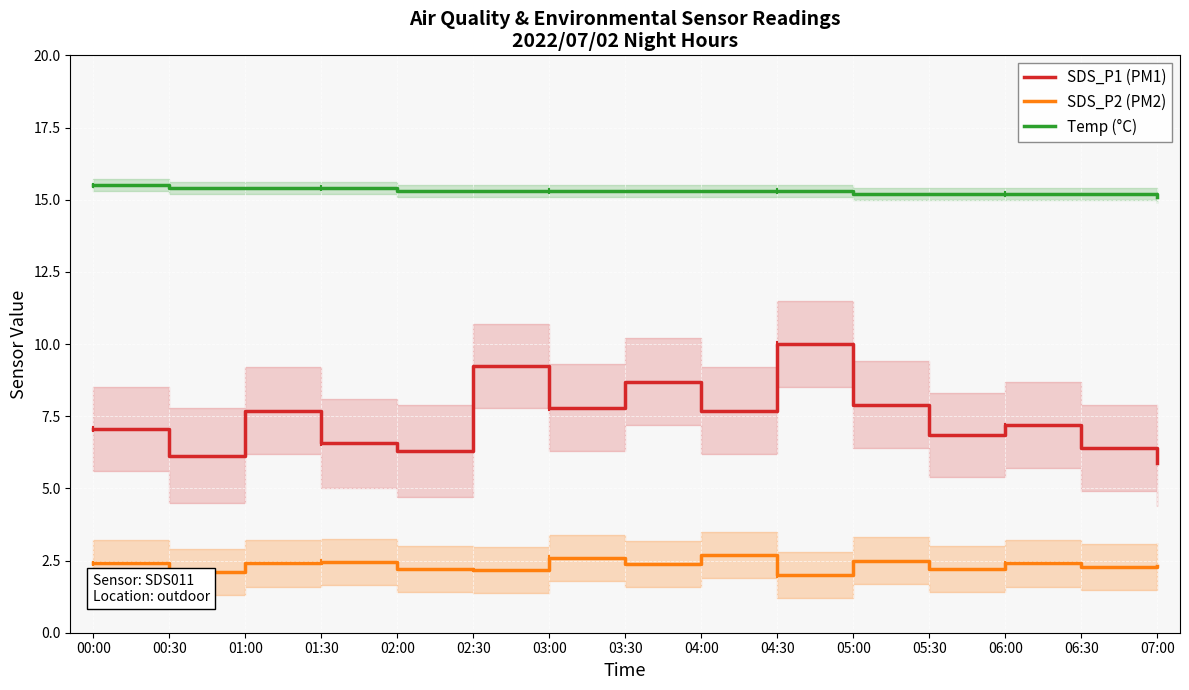

What is the approximate value of Temp (°C) at 03:30?

15.3